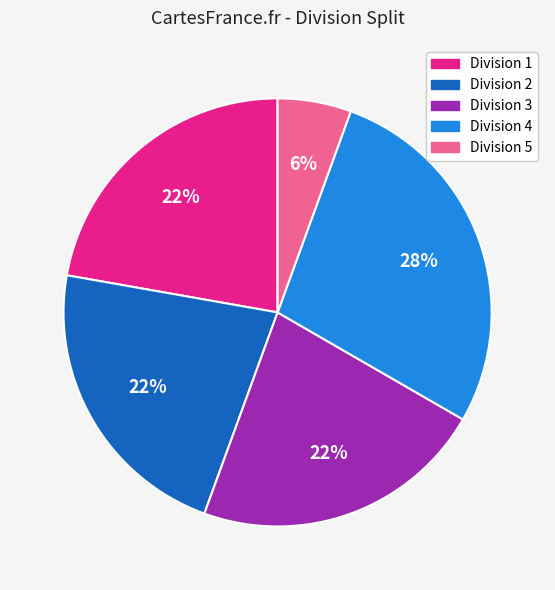

Is there any slice that represents more than half of the pie?

No